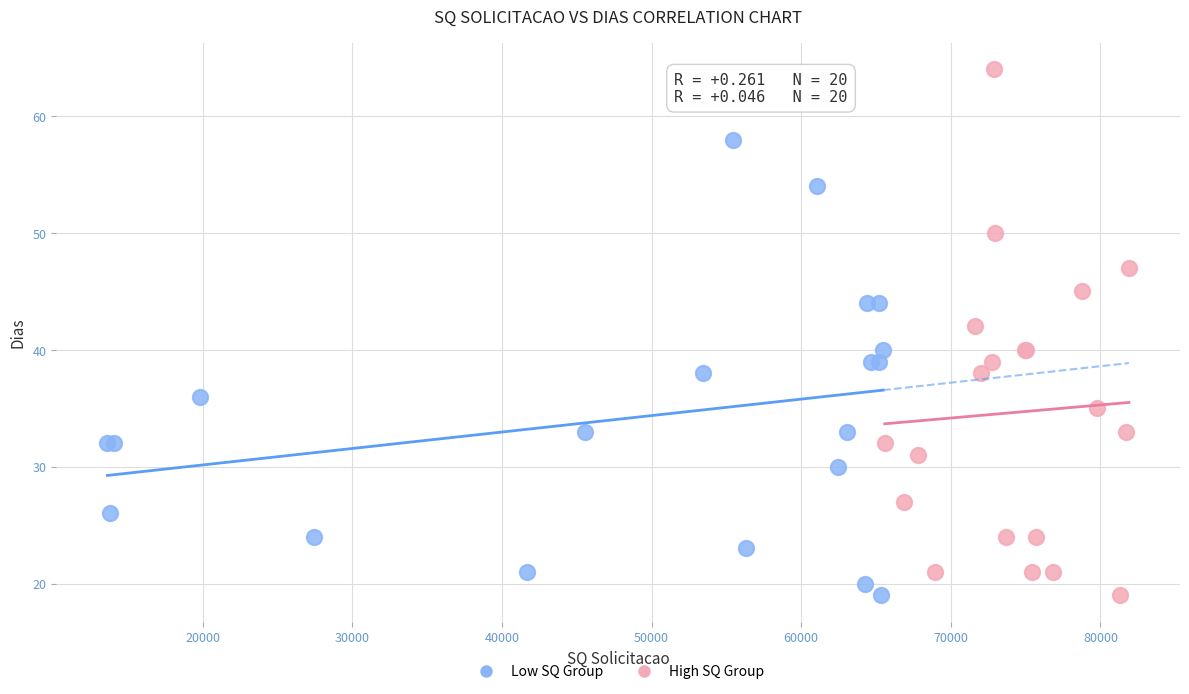

Which series reaches the maximum Y coordinate?

High SQ Group